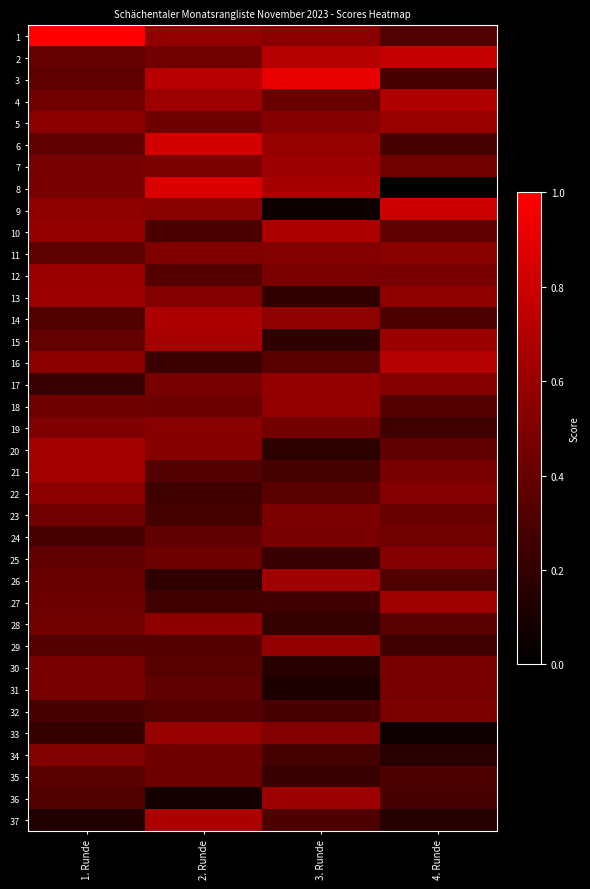

Count the number of categories in the chart.

4